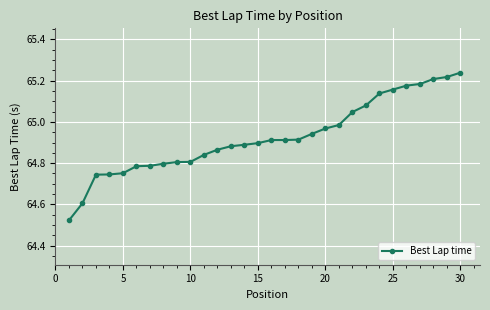

What is the difference between the maximum and minimum values?

0.7